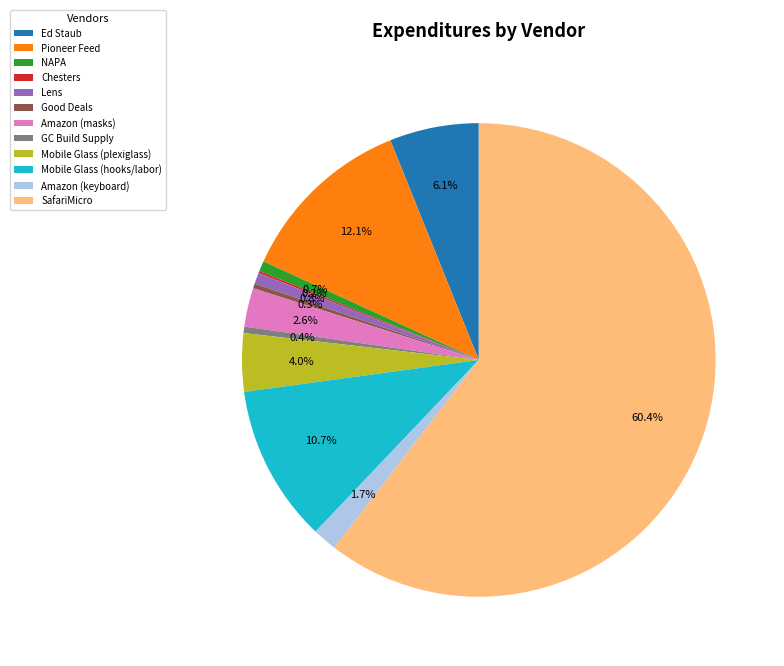

Which slice is the largest?

SafariMicro